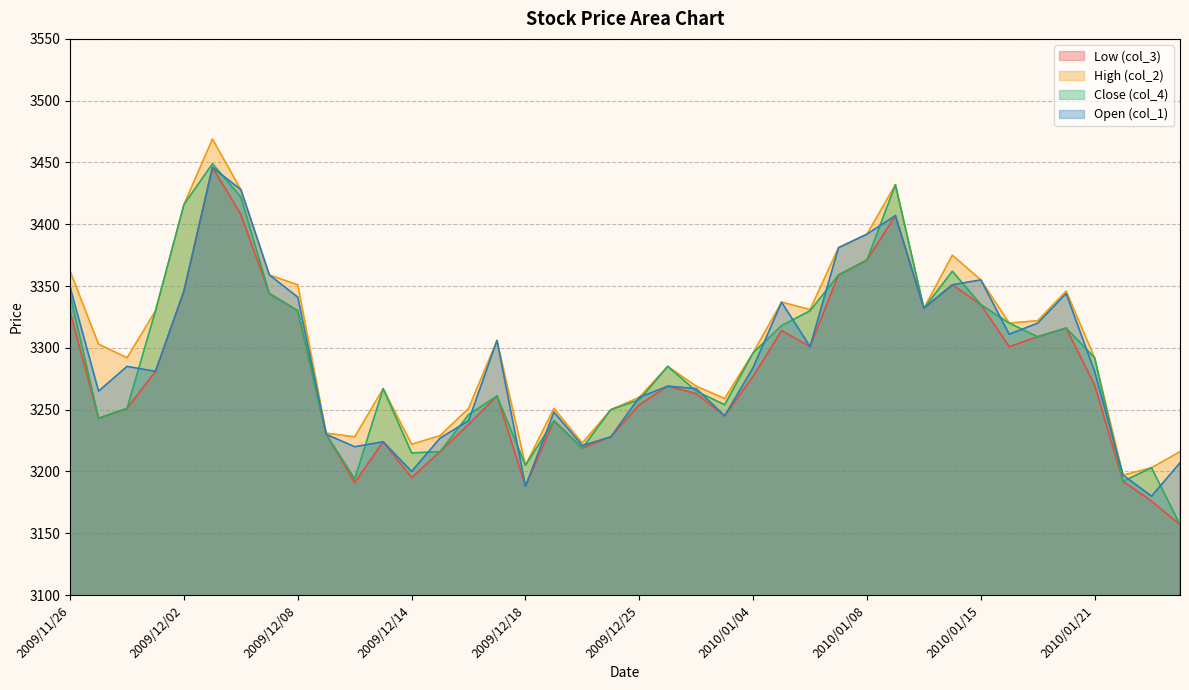

Which series has the largest range (max minus min)?

Close (col_4)